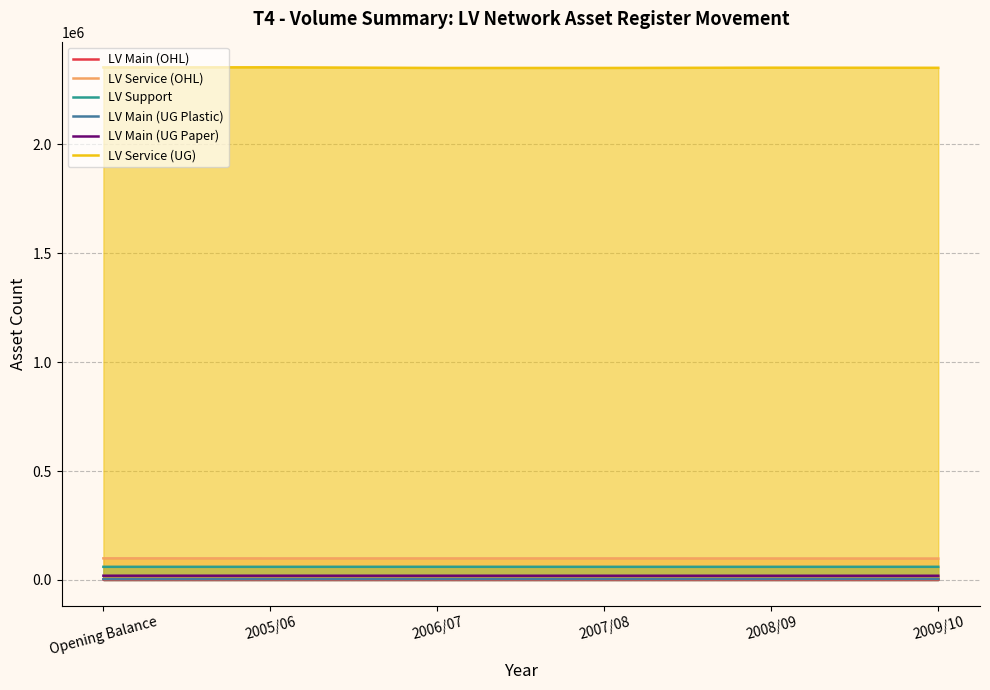

Reading right to left, what are all the values shown in this chart?

LV Main (OHL): 2269.9	2284.0	2324.8	2329.8	2356.1	2354.6
LV Service (OHL): 98345.9	98698.0	98984.4	98984.4	98984.4	99289.4
LV Support: 60466.4	60363.8	60369.8	60538.8	60389.8	60371.8
LV Main (UG Plastic): 4483.3	4377.0	4274.4	4174.6	4085.6	4022.5
LV Main (UG Paper): 19315.0	19368.0	19423.9	19459.3	19524.1	19566.7
LV Service (UG): 2352058.6	2352646.0	2351375.8	2351375.8	2354375.8	2353878.8